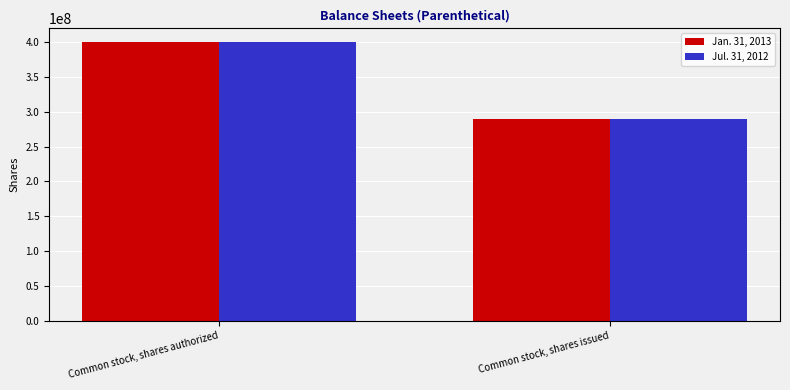

The Jul. 31, 2012 series shows 289975000 at Common stock, shares issued. True or false?

True